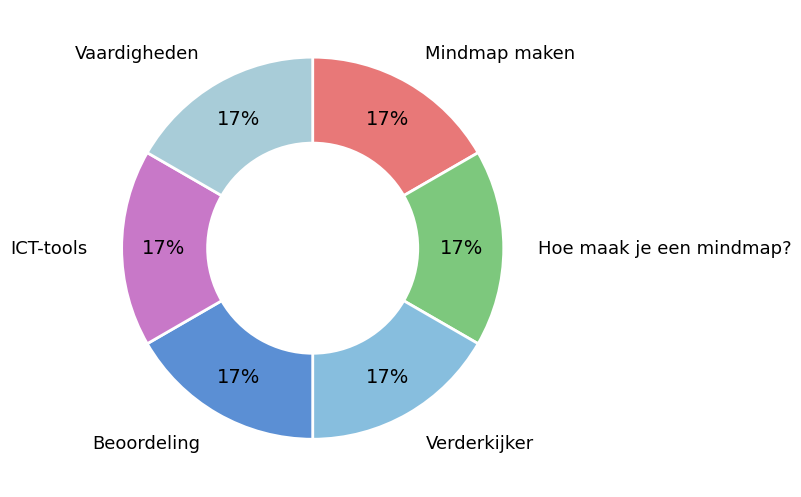

How many segments does this pie chart have?

6